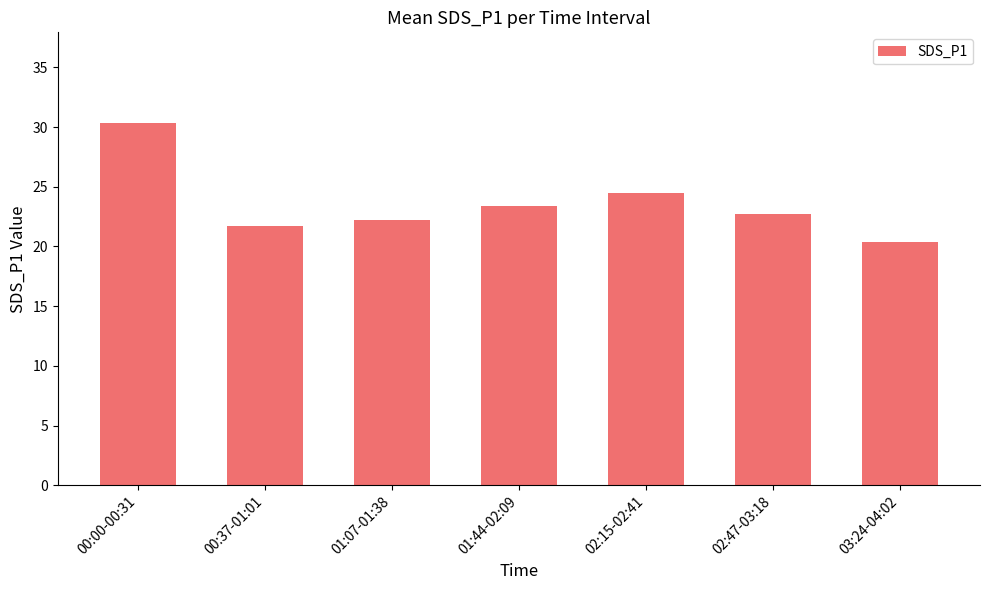

How many bars are there in total?

7